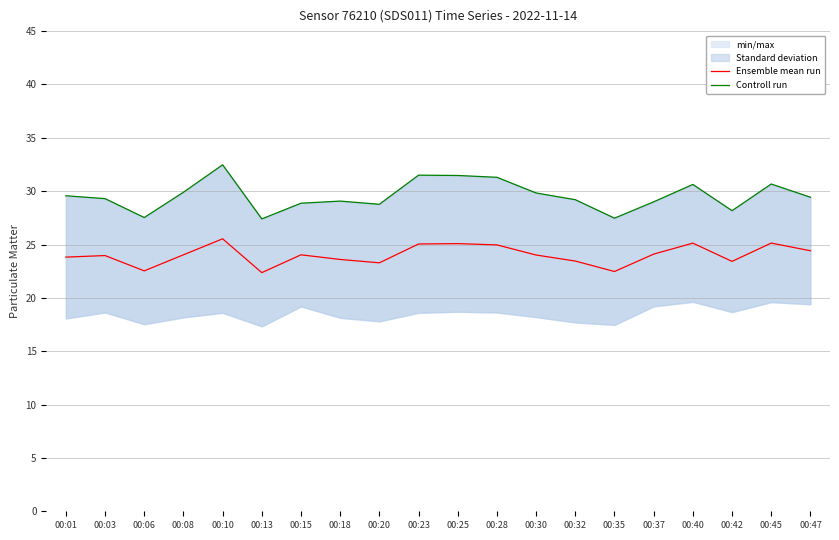

At which label does Controll run reach its minimum?

00:13